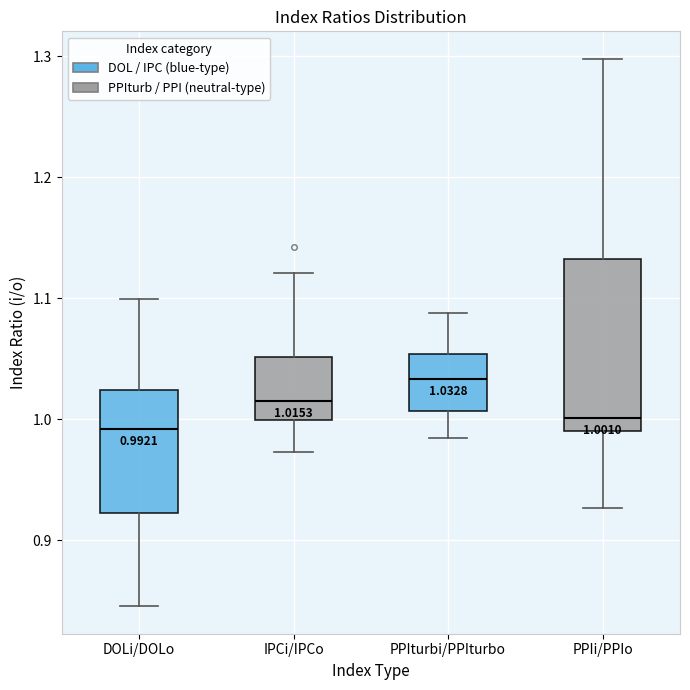

Which box's median line is the highest?

PPIturbi/PPIturbo